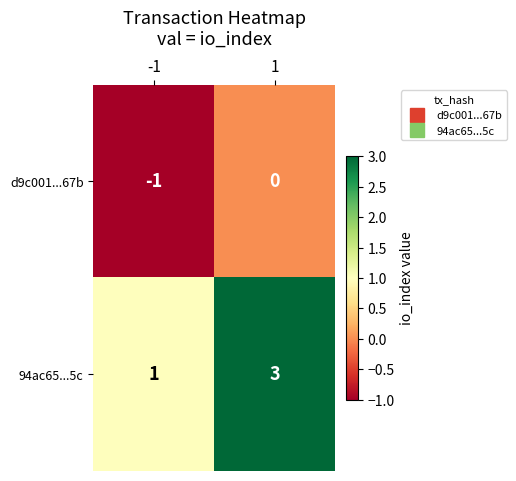

At -1, list the series in order from smallest to largest.

d9c001...67b, 94ac65...5c